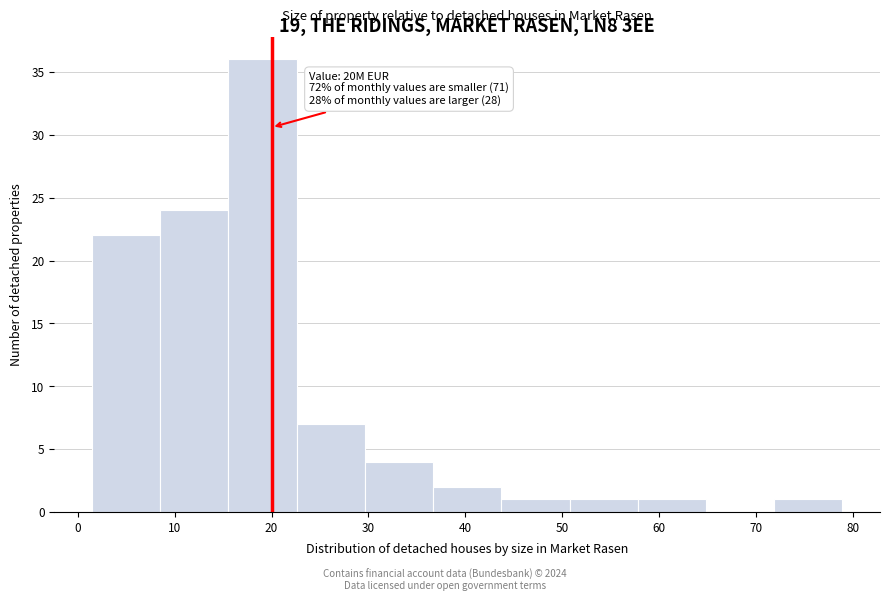

Over which range of the x-axis is the bar tallest?

16 to 23